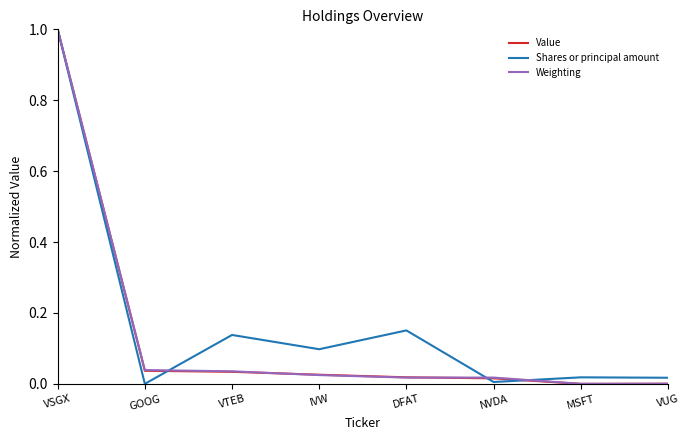

What position from the left is VSGX?

1